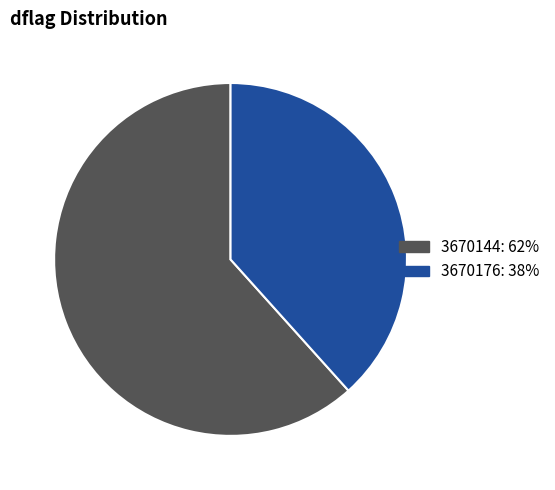

Does any single category account for the majority?

Yes